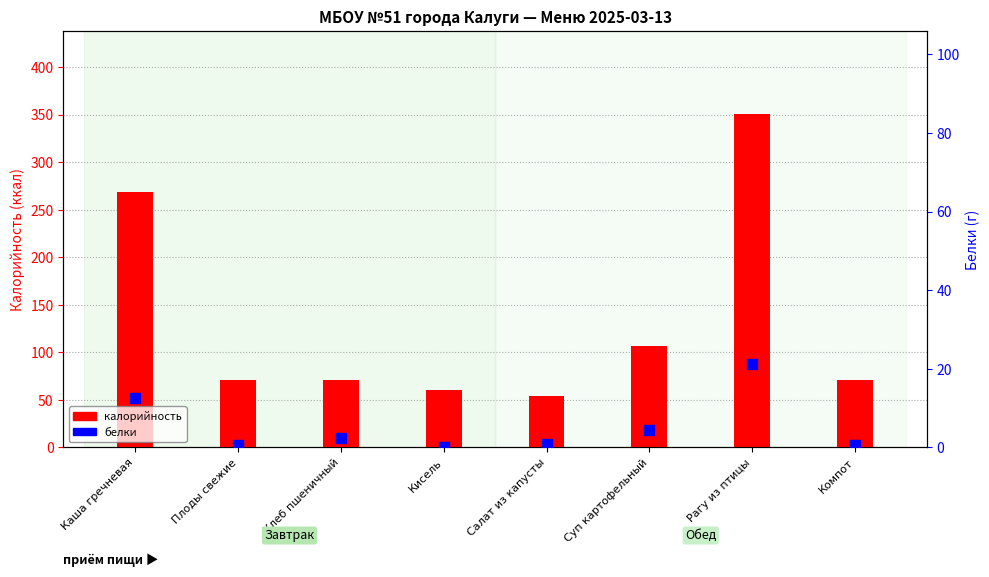

Which series has the largest total across all categories?

Калорийность